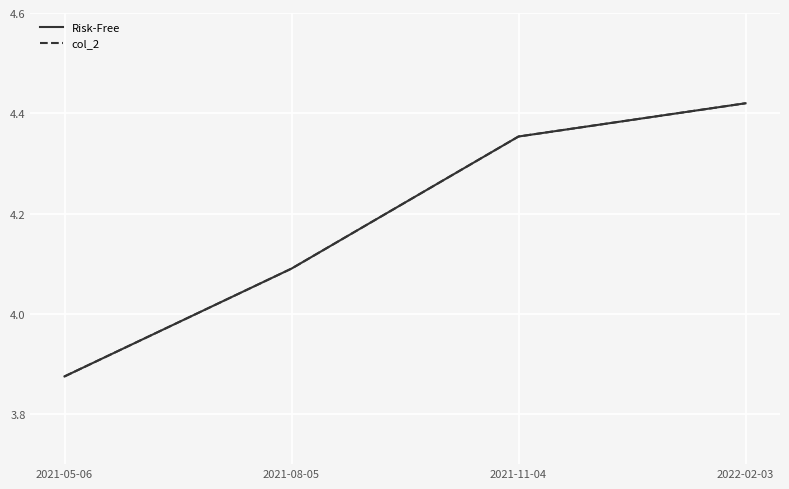

Reading left to right, extract all data points from this chart.

Risk-Free: 2021-05-06=3.9	2021-08-05=4.1	2021-11-04=4.4	2022-02-03=4.4
col_2: 2021-05-06=3.9	2021-08-05=4.1	2021-11-04=4.4	2022-02-03=4.4